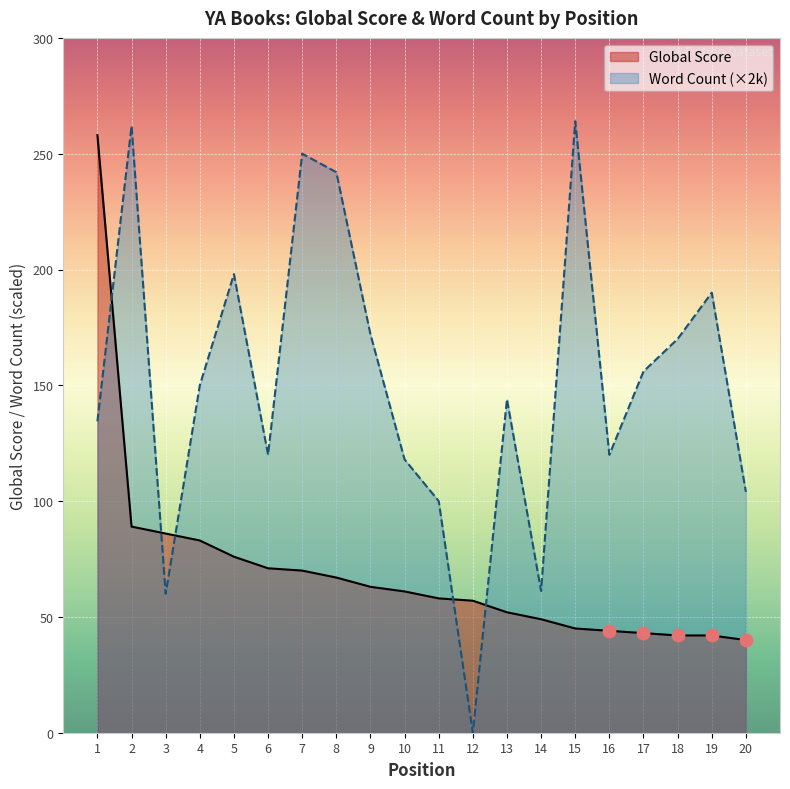

Which series reaches the maximum Y coordinate?

Word Count (k)